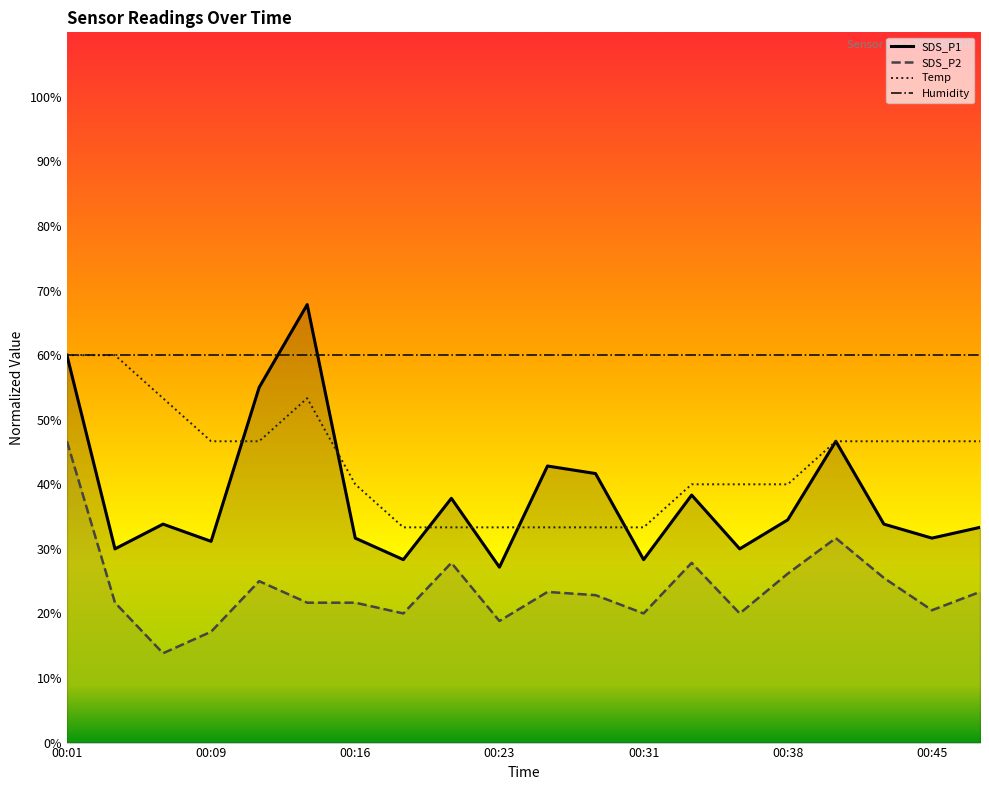

What is the smallest value displayed?

13.8